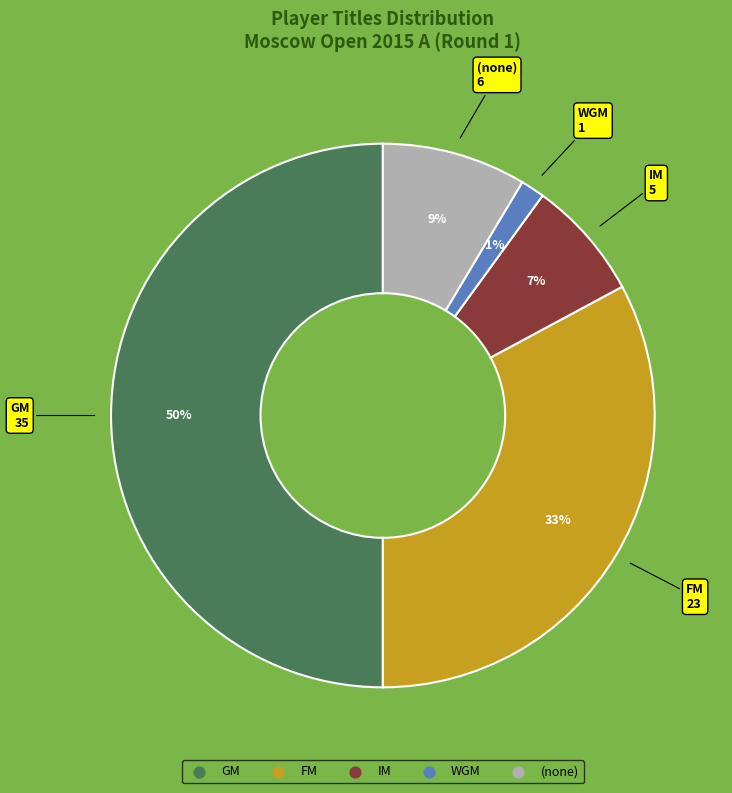

To the nearest percent, what is the average slice percentage?

20%